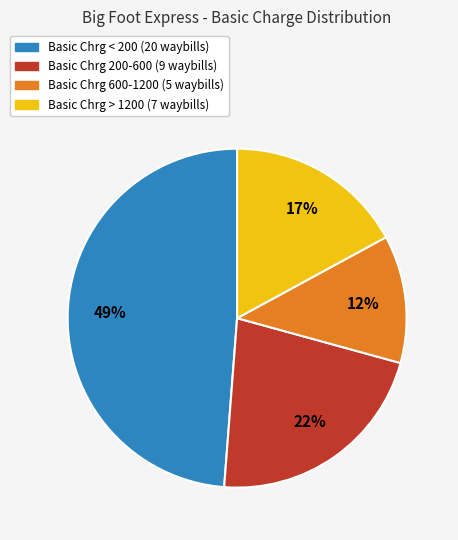

Is there a majority slice in this chart?

No